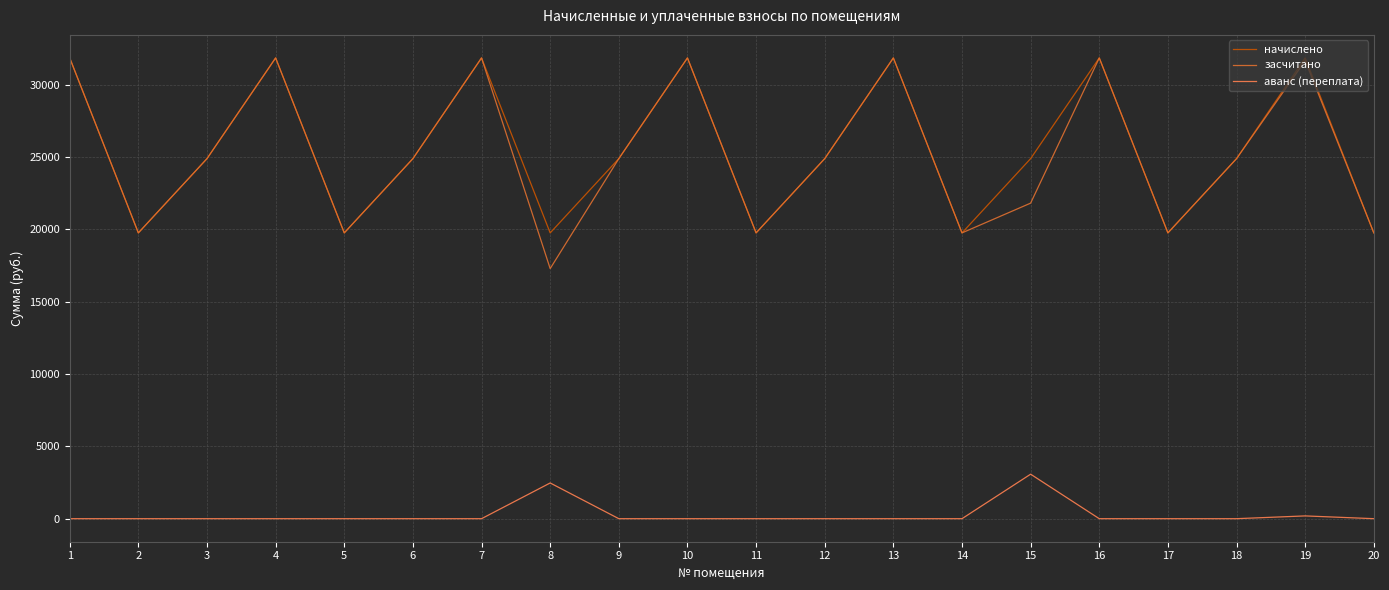

How many distinct data groups are displayed?

3